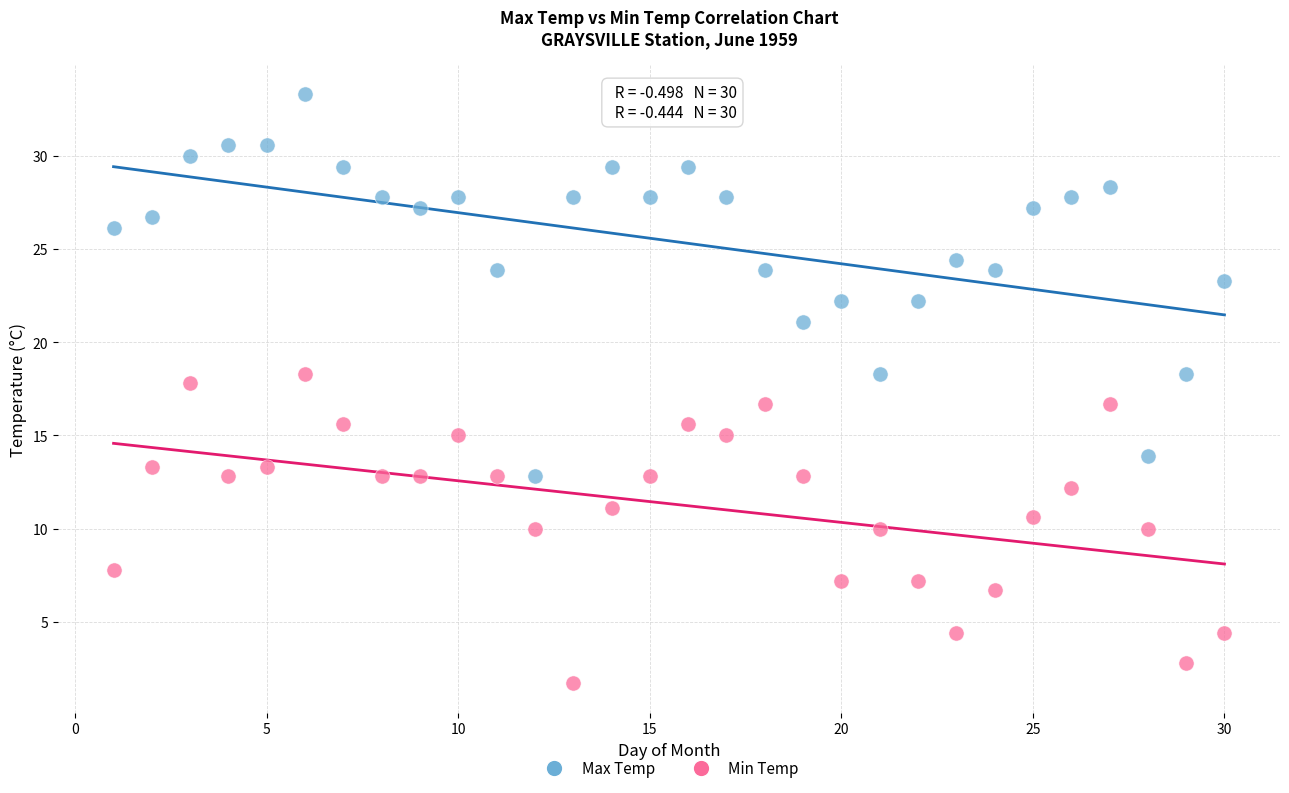

Which series reaches the maximum Y coordinate?

Max Temp